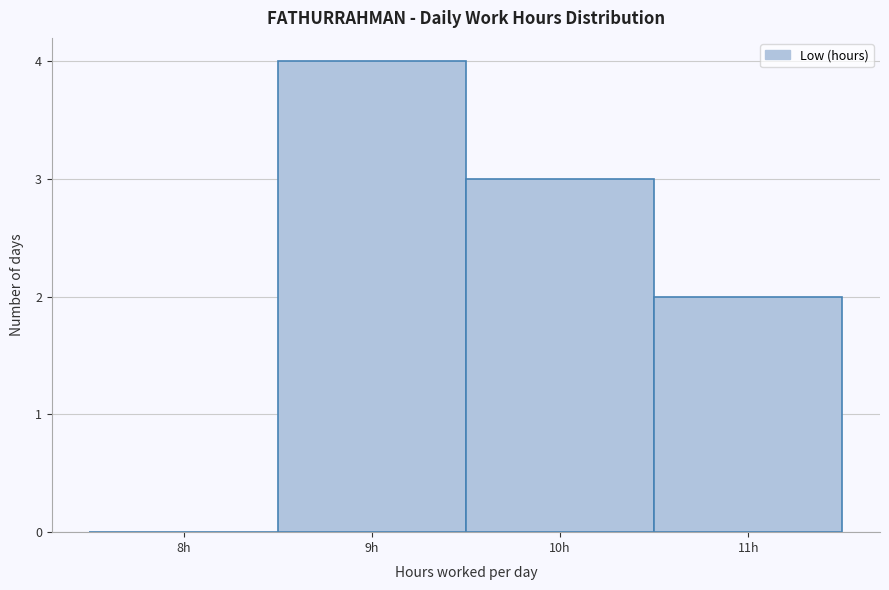

Reading left to right, extract all data points from this chart.

8h=0	9h=4	10h=3	11h=2